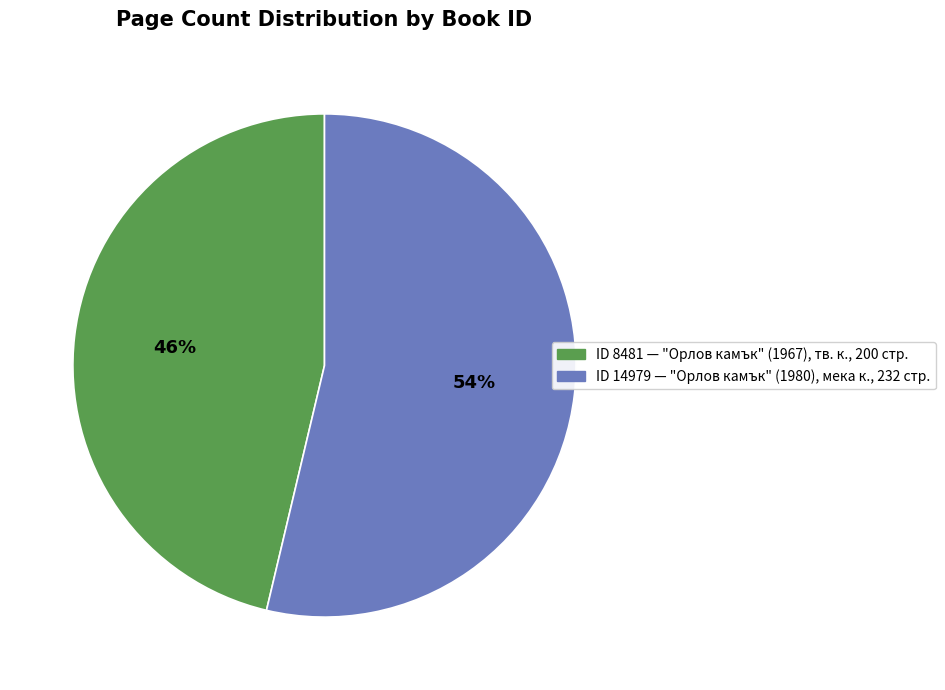

Does any single category account for the majority?

Yes